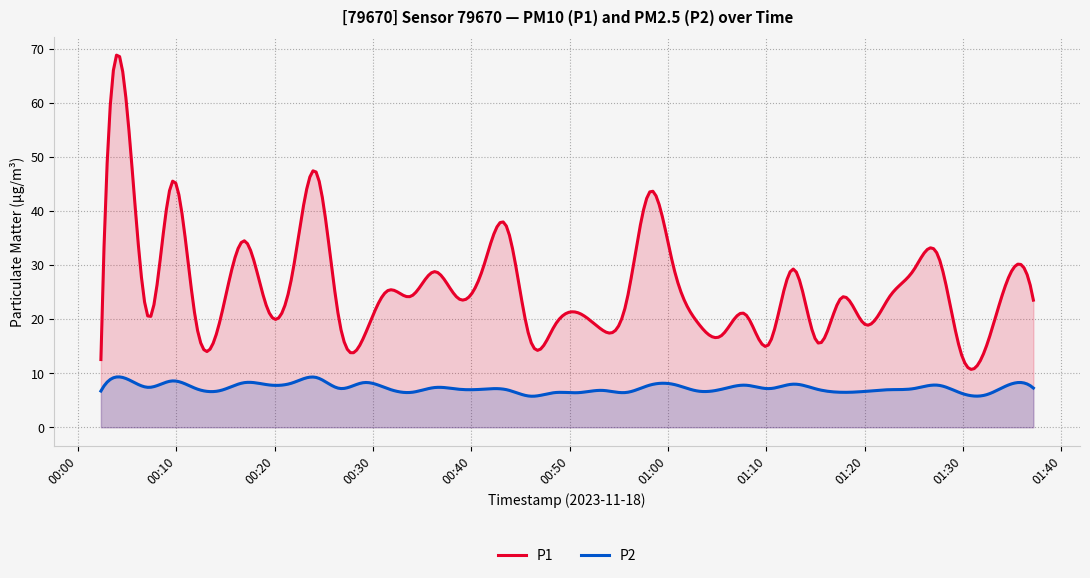

Is the value of P1 at 2023-11-18T00:02:19 greater than the value of P2 at 2023-11-18T00:16:54?

Yes